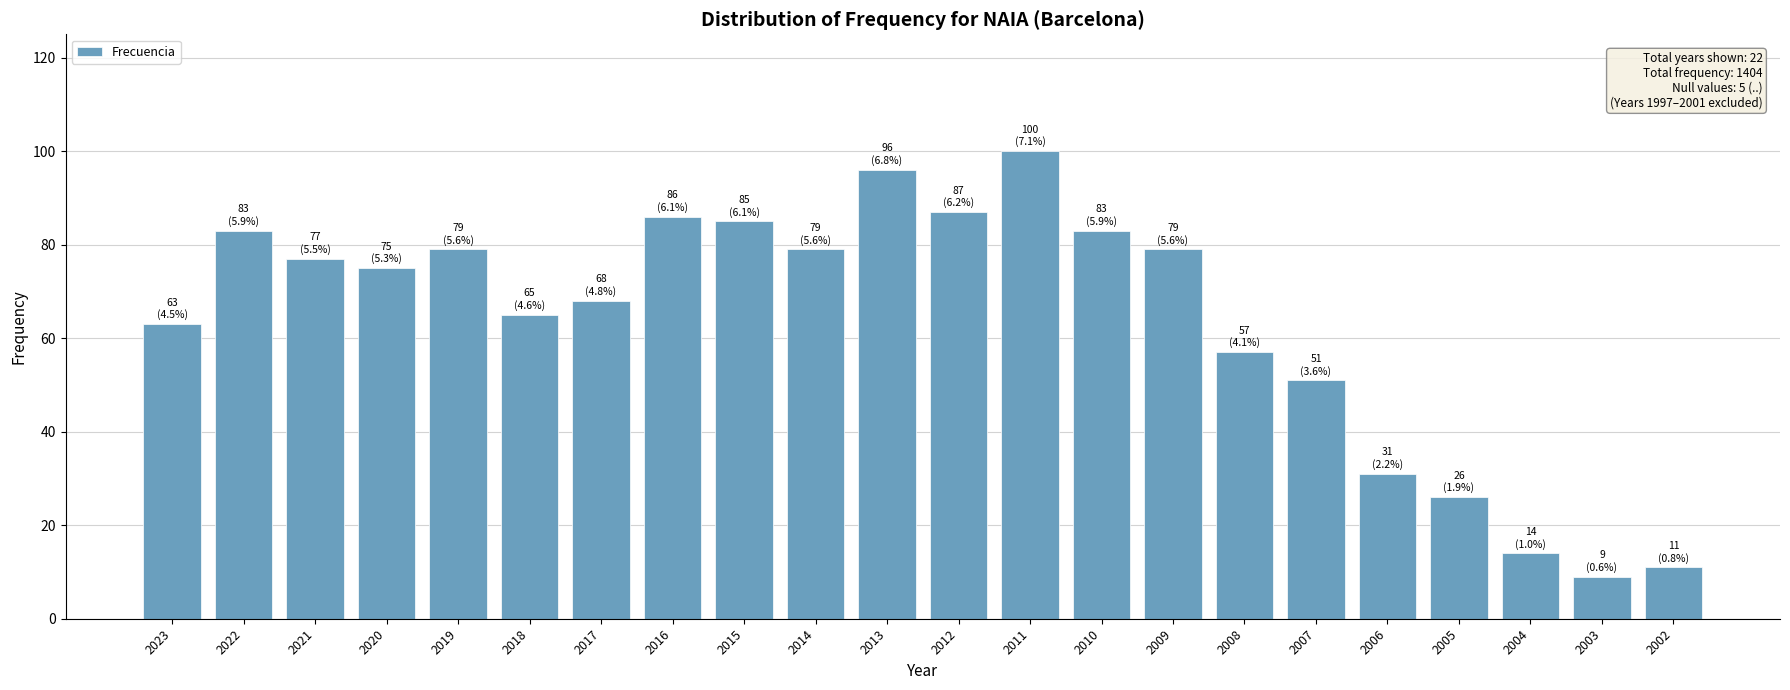

What is the ratio of the value at 2012 to the value at 2020?

1.2